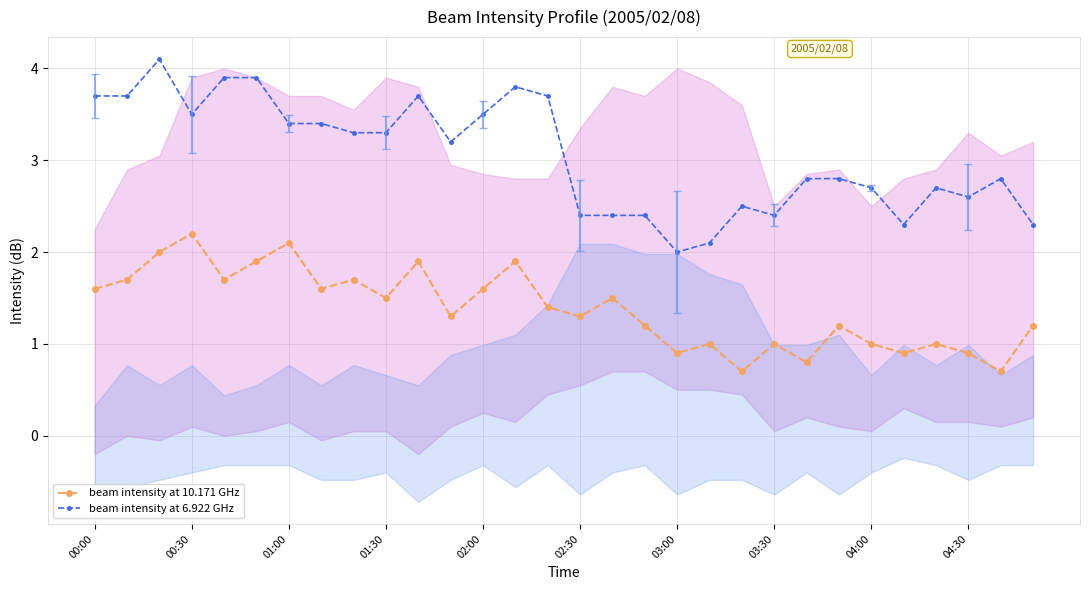

Count the number of categories in the chart.

30